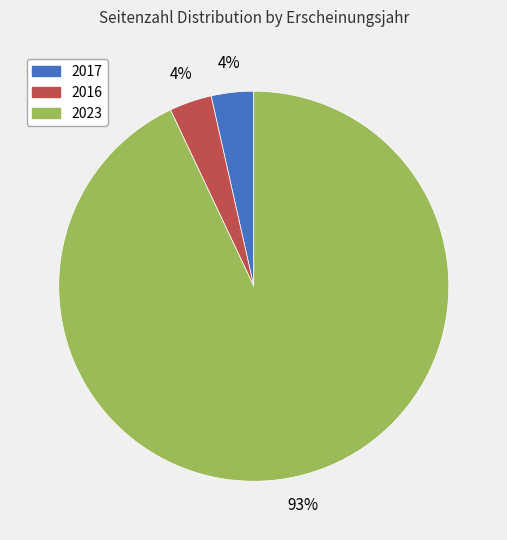

Is it true that 2017 is 4% of the pie?

True